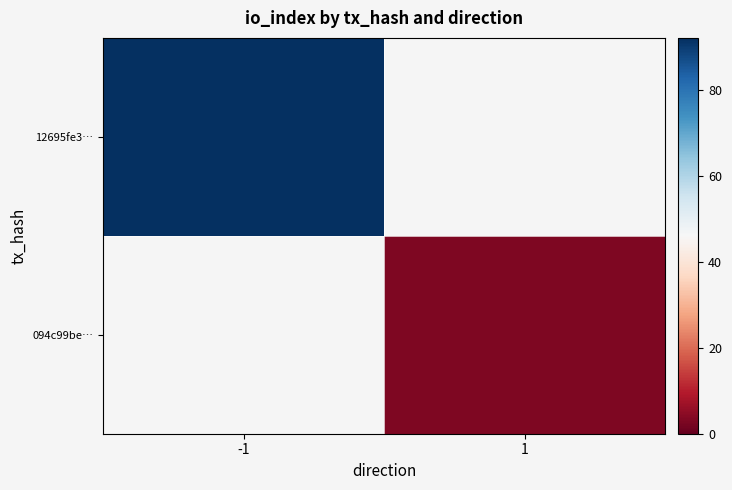

The value of 094c99be… at 1 is 0.9. True or false?

False